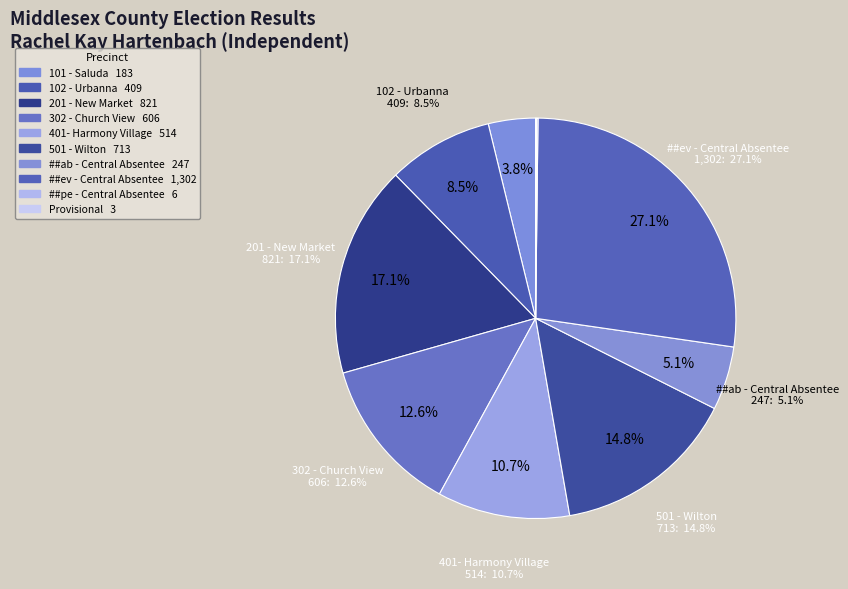

How much of the chart is everything except 102 - Urbanna?

91.5%